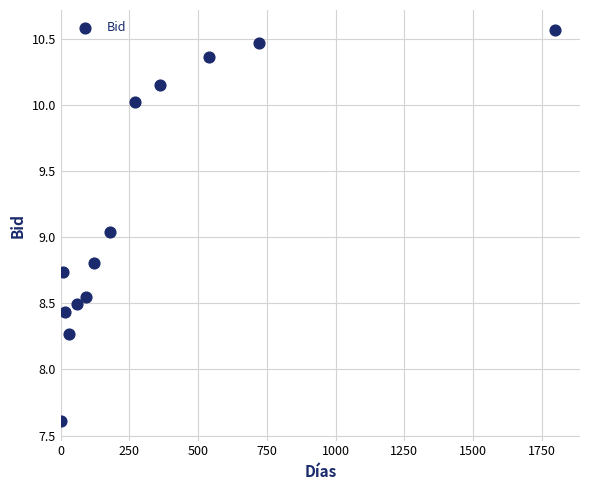

What is the range of X values (max minus min)?

1799.0